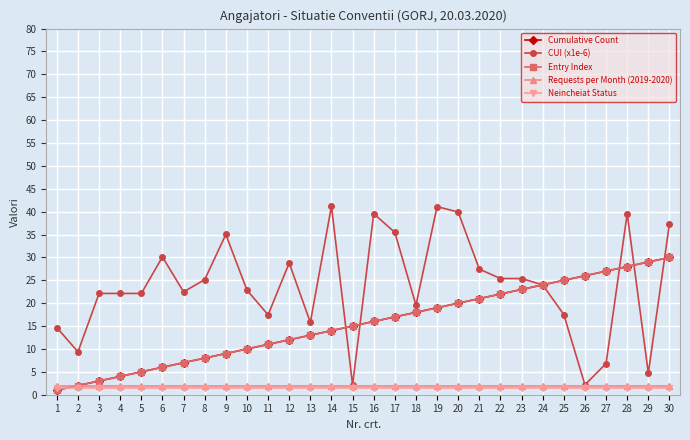

The CUI (x1e-6) series shows 15.2 at 12. True or false?

False